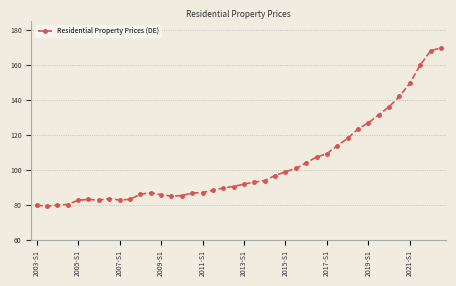

What is the value of the 39th point from the left?

168.0